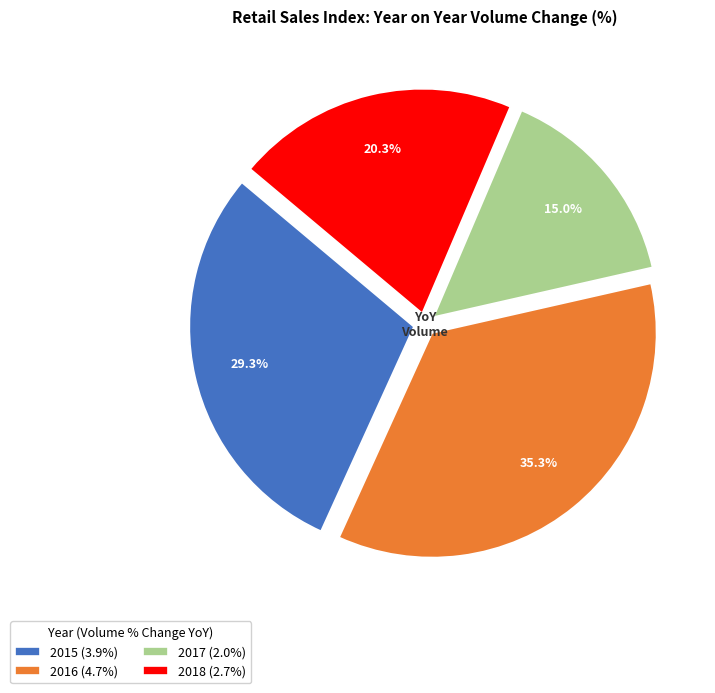

The 2016 slice represents 35% of the pie. True or false?

True